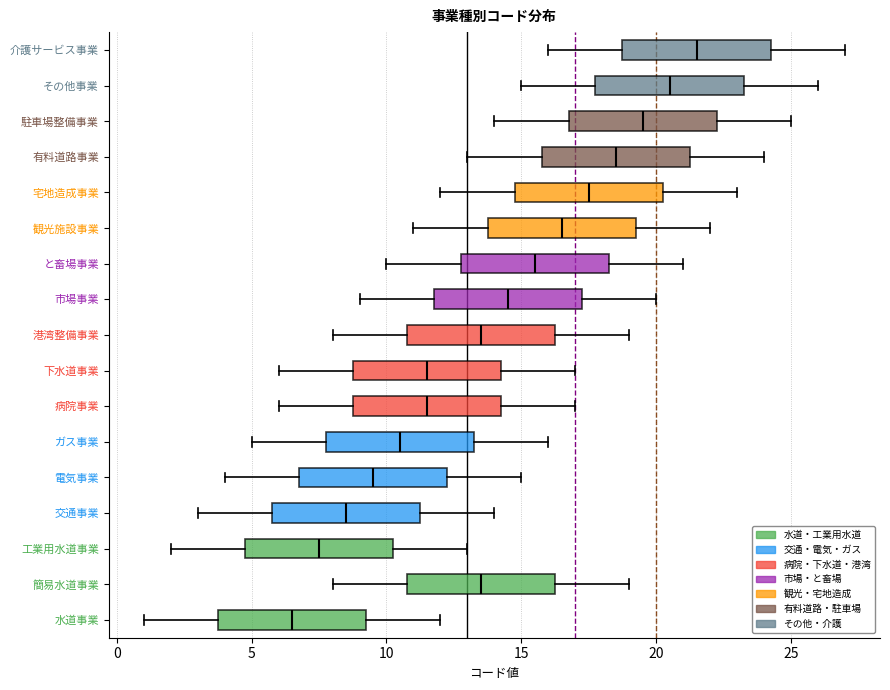

Which box's median line is the furthest to the left?

水道事業